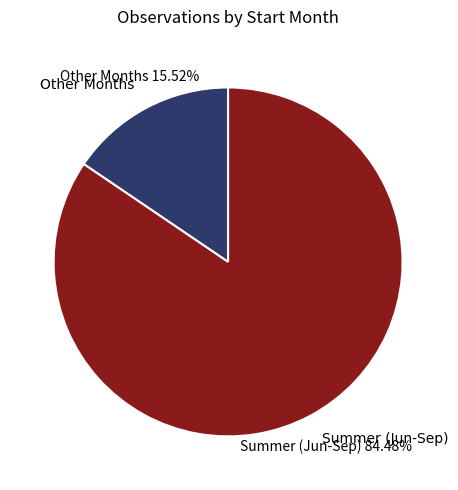

What is the ratio of the value at Summer (Jun-Sep) to the value at Other Months?

5.4